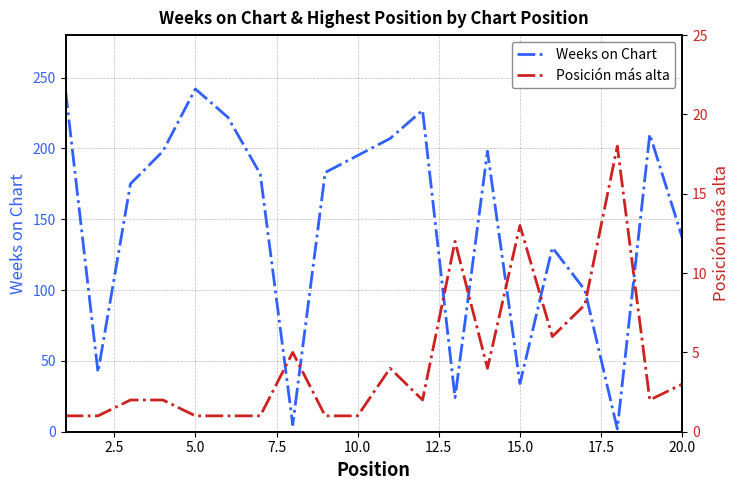

What are all the series names shown in the legend?

Weeks on Chart, Posición más alta